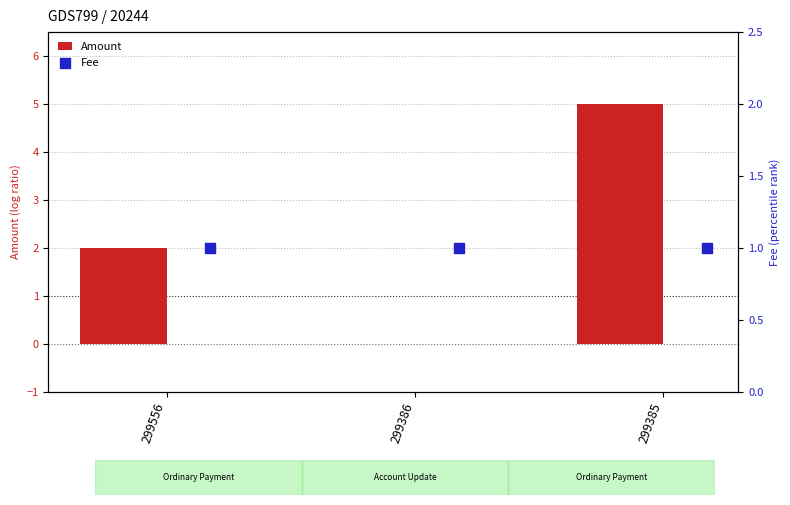

Which series reaches the maximum Y coordinate?

Amount